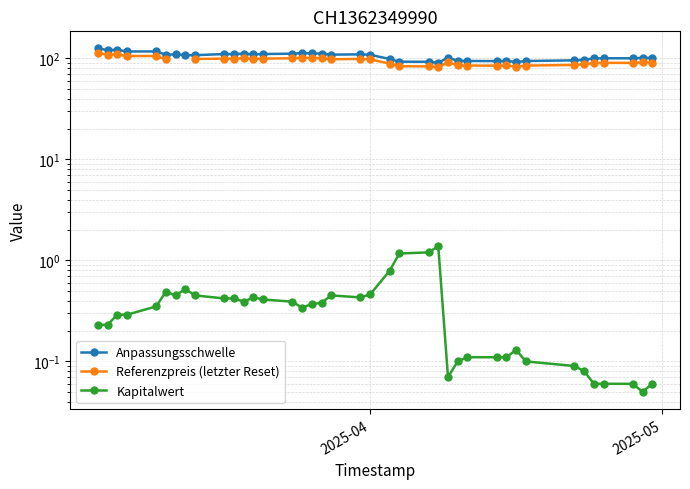

True or false: Kapitalwert and Referenzpreis (letzter Reset) intersect in this chart.

False